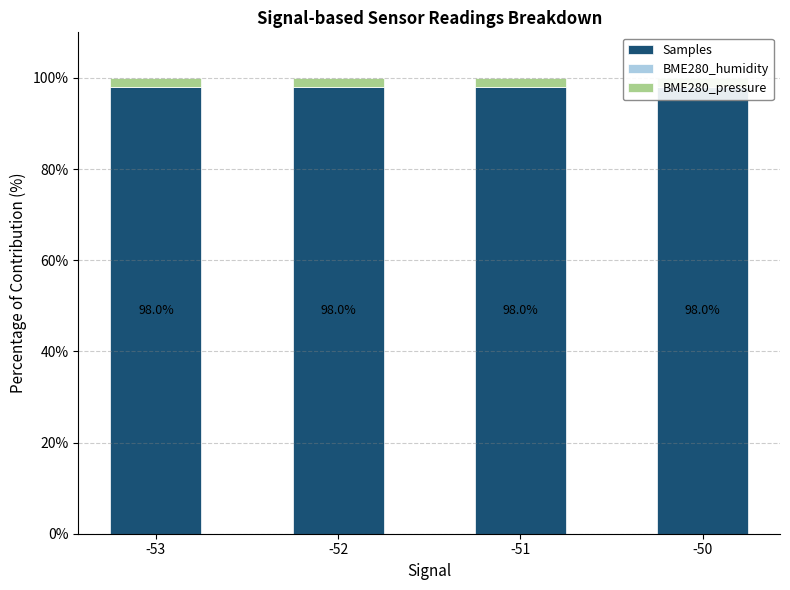

How many groups of bars are there?

4